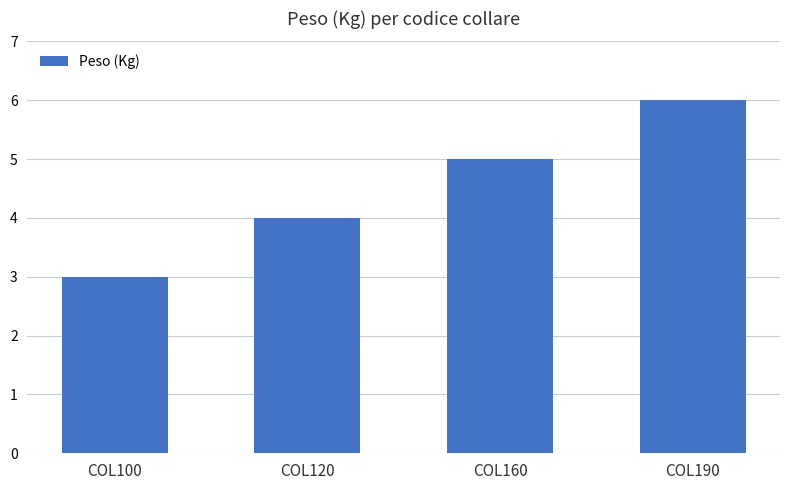

Which category has the lowest value across all series?

COL100